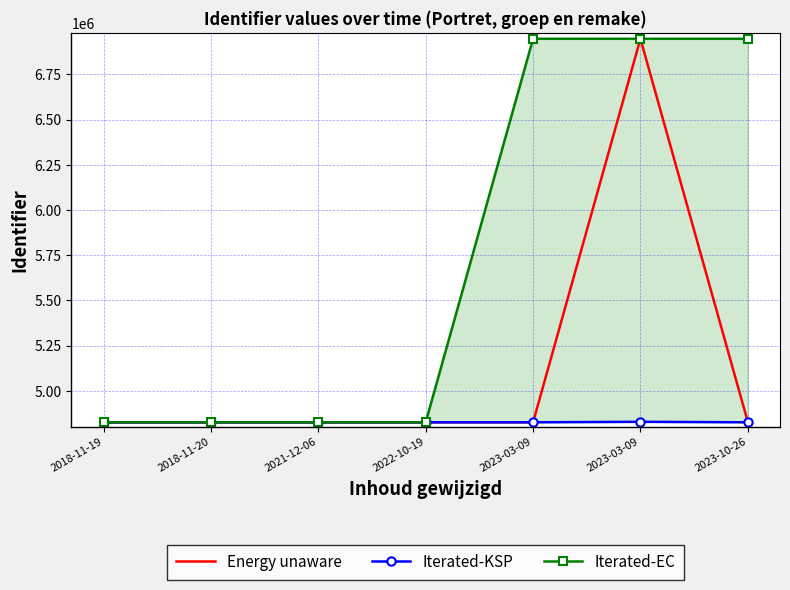

Where is Energy unaware nearest to the value 5886185?

2023-10-26